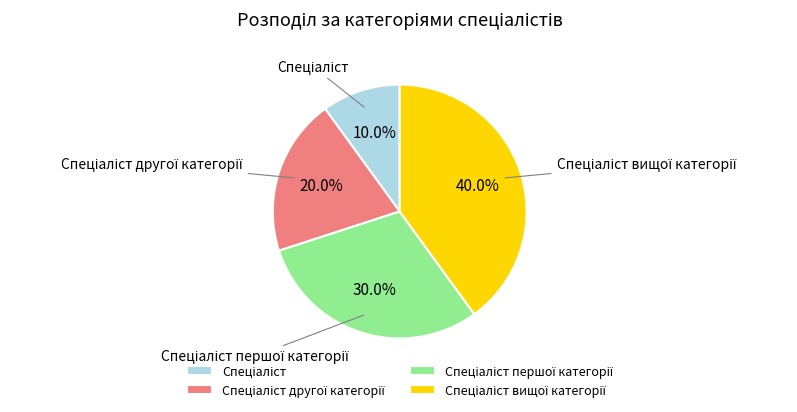

Count the number of slices in the pie.

4